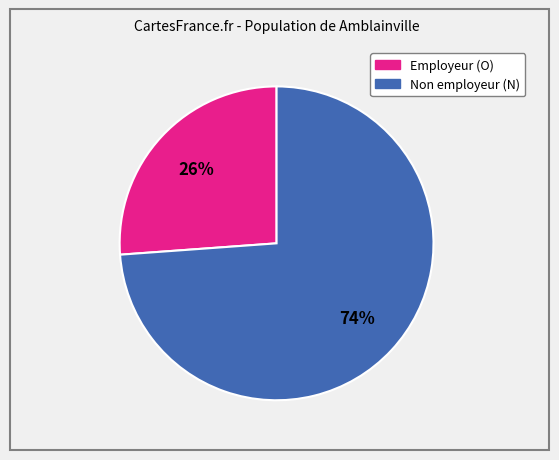

To the nearest percent, what is the average slice percentage?

50%